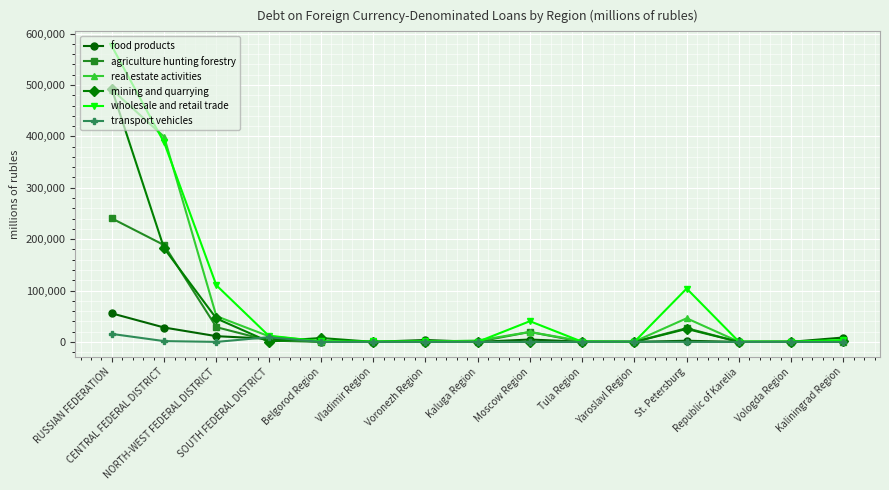

Which series has the widest spread of values?

wholesale and retail trade